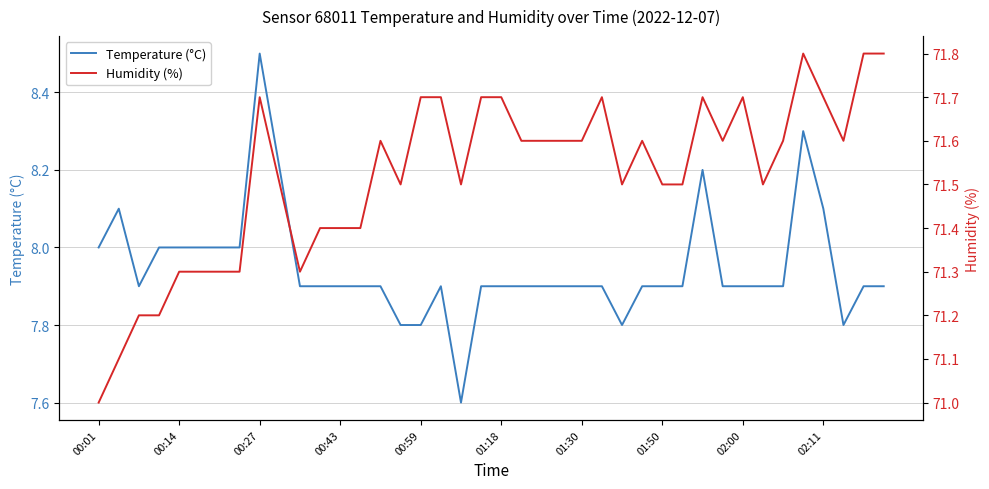

How many lines are shown in the chart?

2